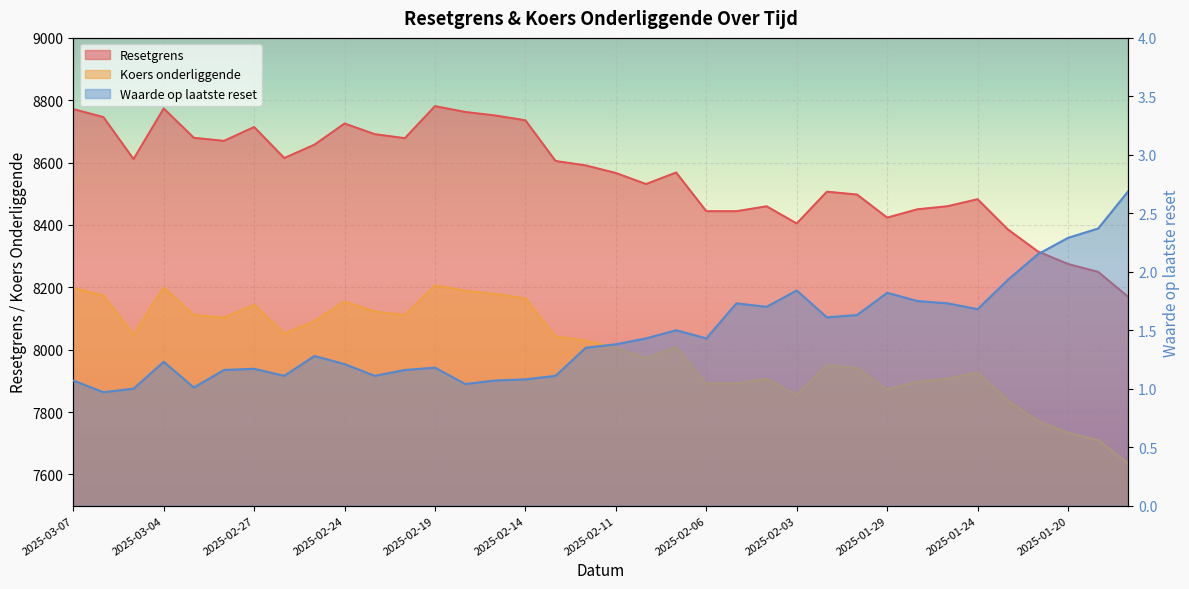

What is the spread (max minus min) of values at 2025-02-25?

8656.1